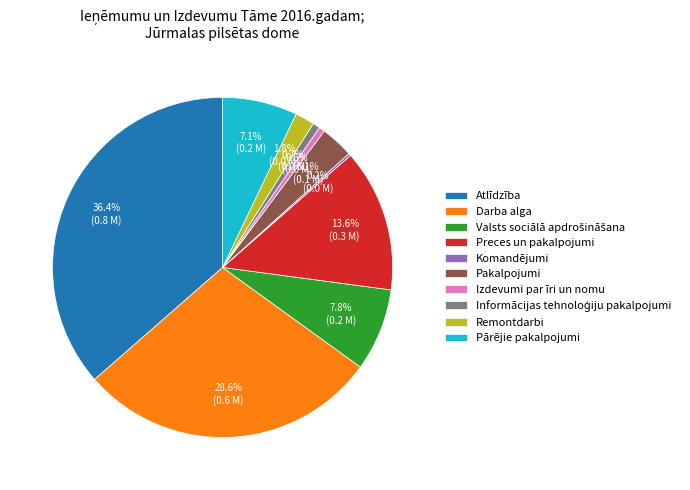

Which category has the biggest portion of the pie?

Atlīdzība